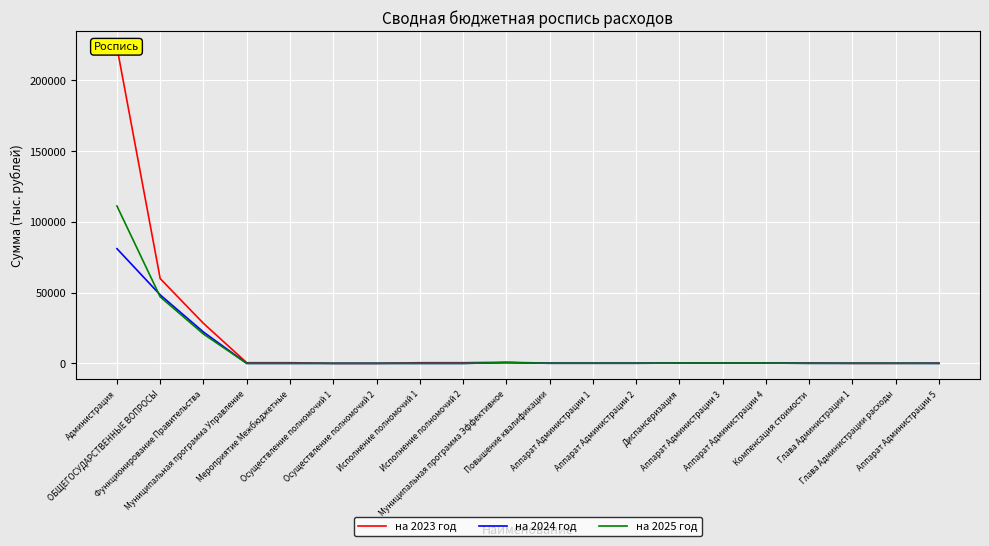

Which series has the largest total across all categories?

на 2023 год